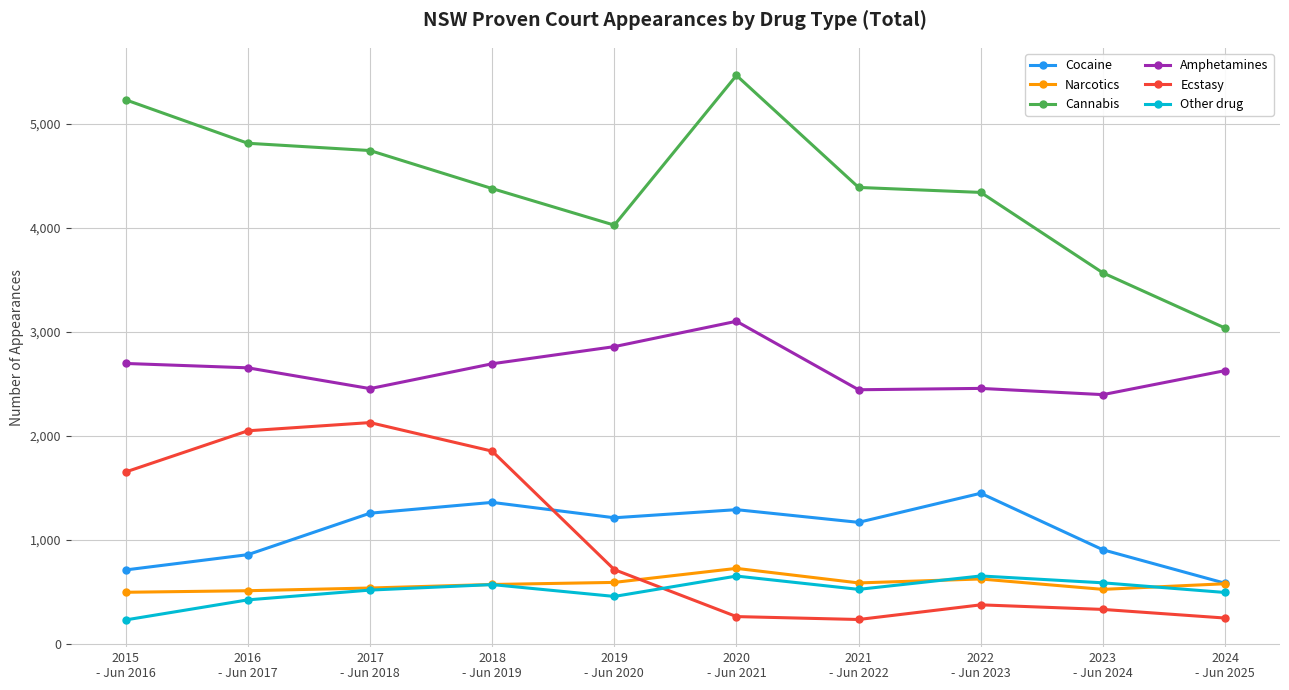

Which series has the largest total across all categories?

Cannabis